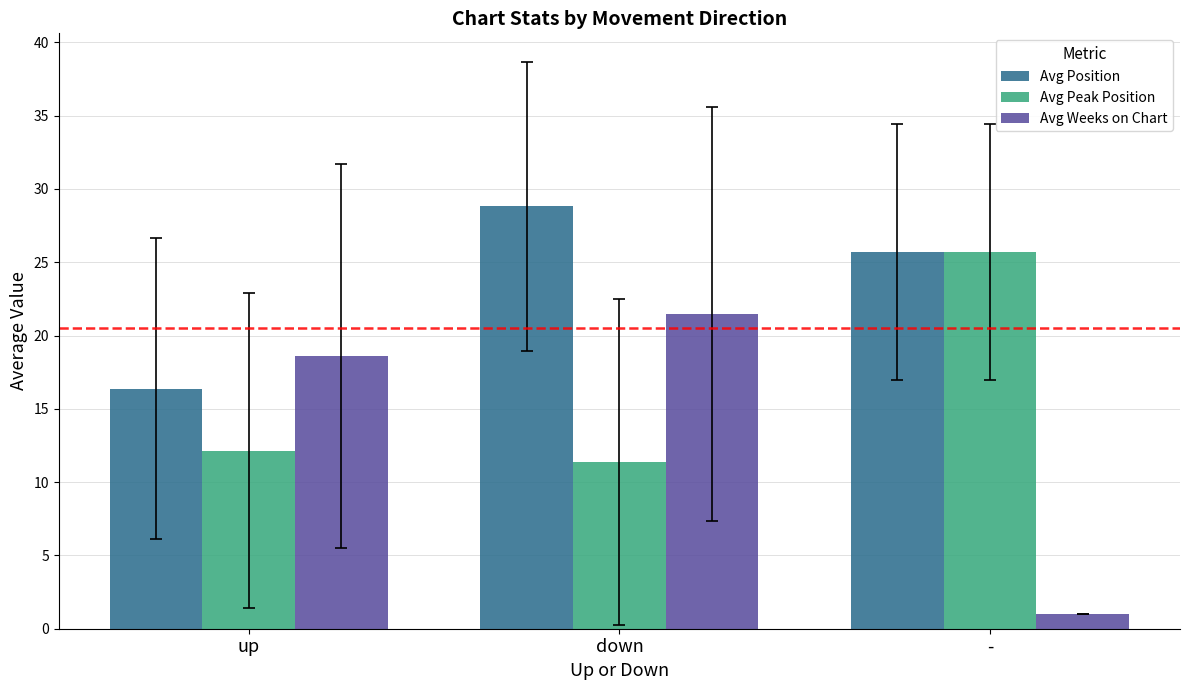

List the series in order of their peak value, lowest first.

Avg Weeks on Chart, Avg Peak Position, Avg Position